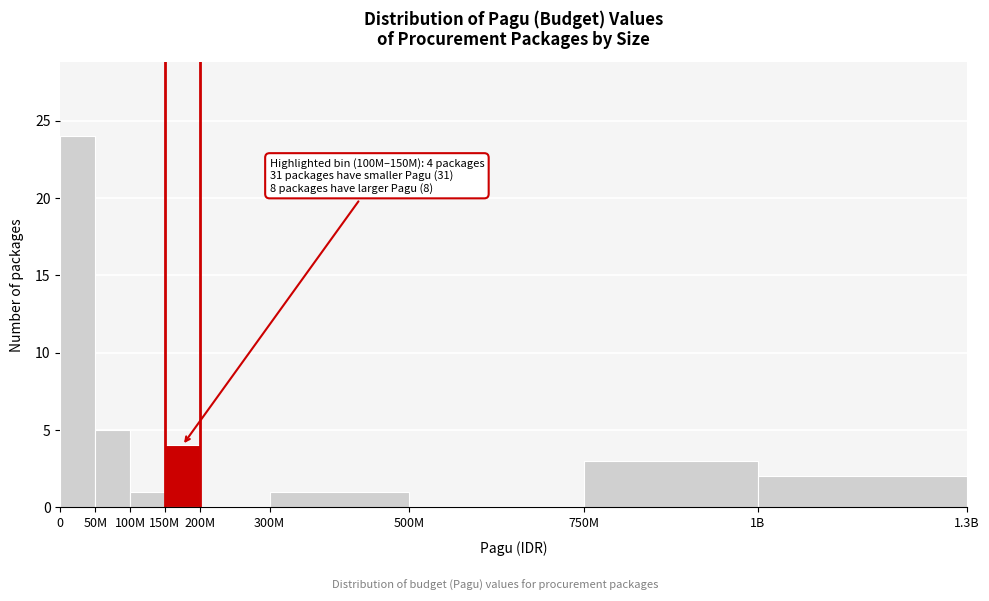

Reading left to right, transcribe all the data shown in this chart.

0=24	50M=5	100M=1	150M=4	200M=0	300M=1	500M=0	750M=3	1B=2